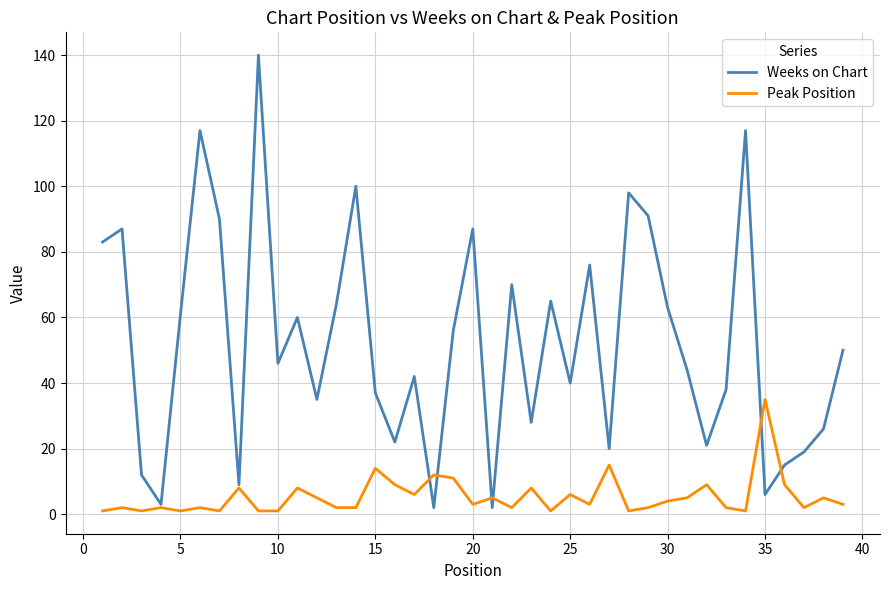

Reading left to right, extract all data points from this chart.

Weeks on Chart: 83	87	12	3	61	117	90	9	140	46	60	35	64	100	37	22	42	2	56	87	2	70	28	65	40	76	20	98	91	63	44	21	38	117	6	15	19	26	50
Peak Position: 1	2	1	2	1	2	1	8	1	1	8	5	2	2	14	9	6	12	11	3	5	2	8	1	6	3	15	1	2	4	5	9	2	1	35	9	2	5	3